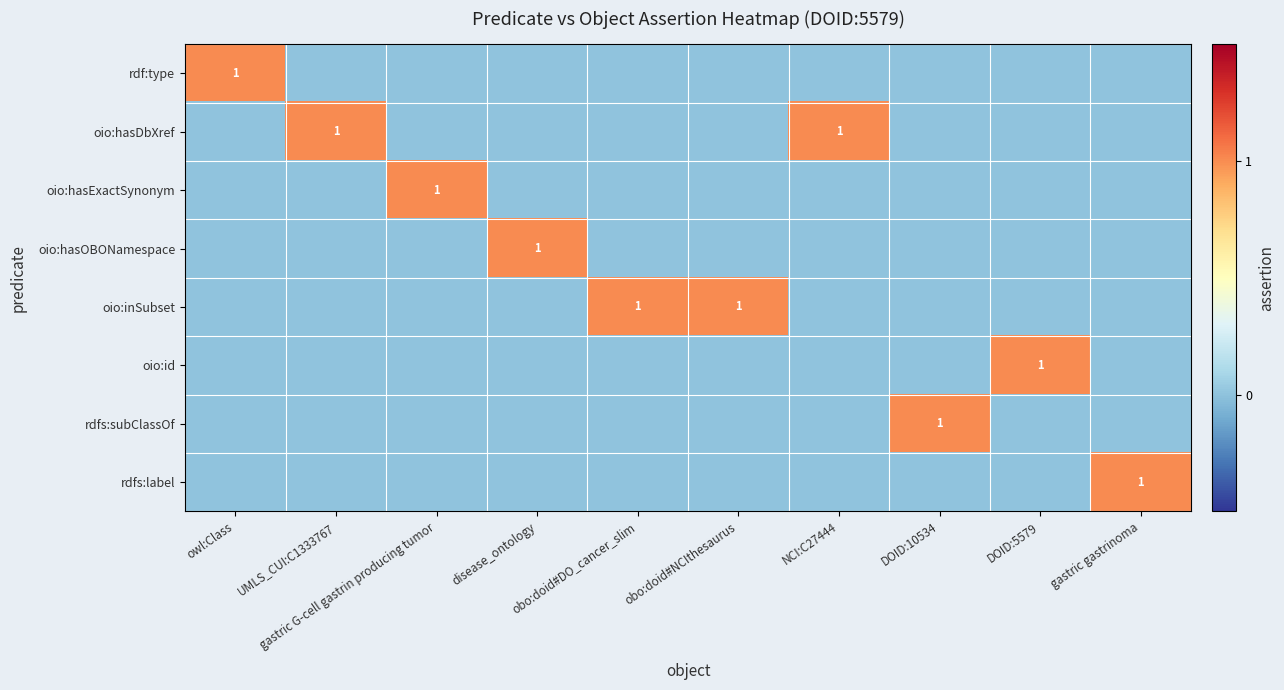

How many values in the oio:hasDbXref series exceed 0?

2